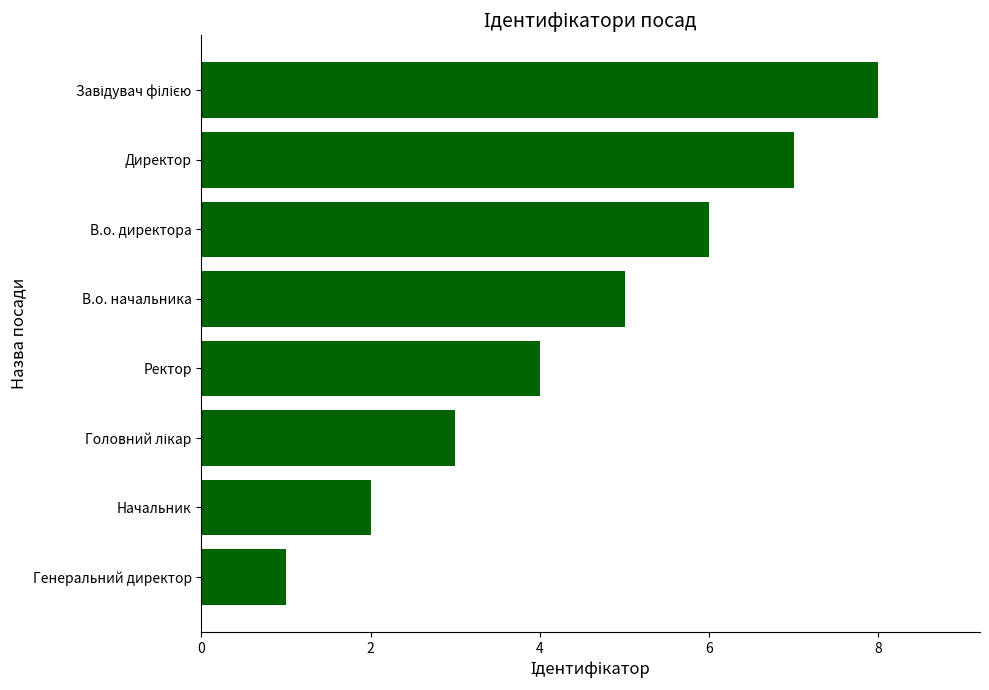

The chart shows a value of 2 at Начальник. True or false?

True